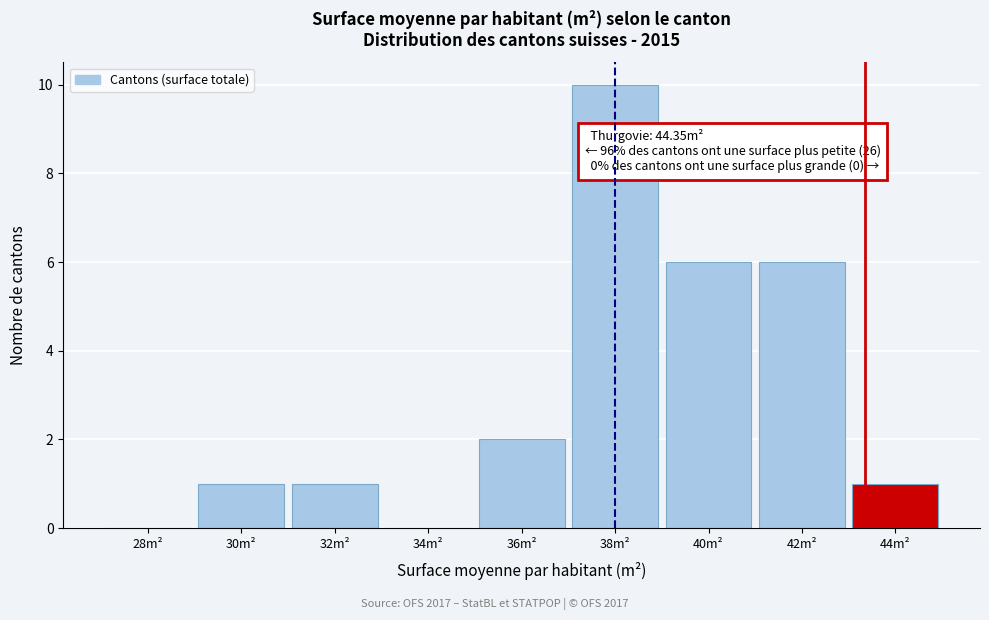

Reading left to right, what are all the values shown in this chart?

28m²=0	30m²=1	32m²=1	34m²=0	36m²=2	38m²=10	40m²=6	42m²=6	44m²=1